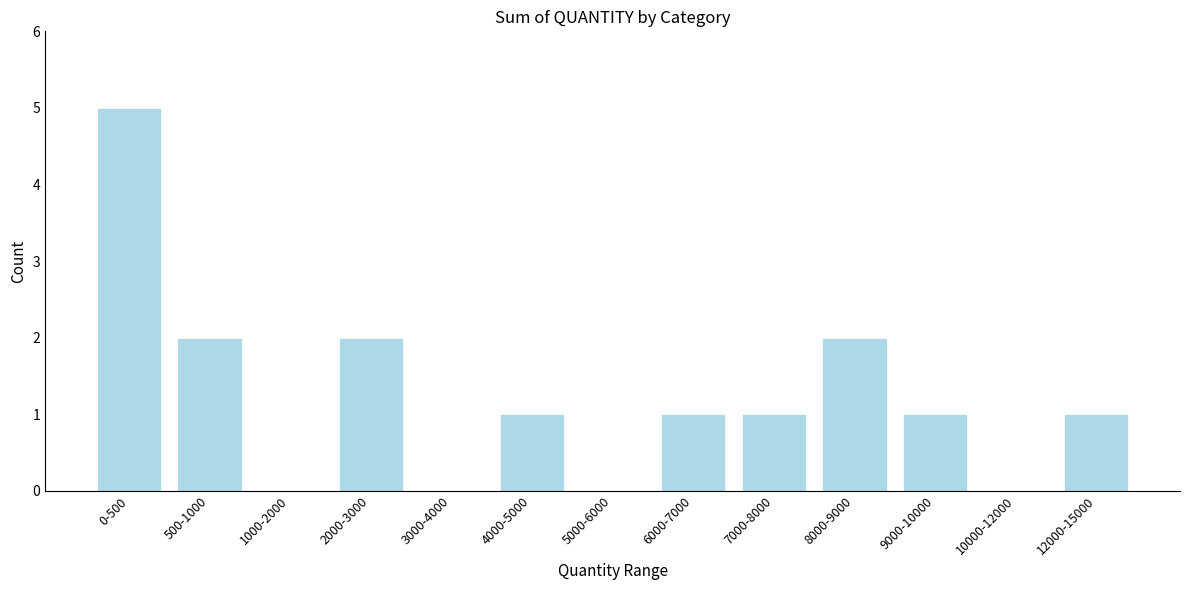

Reading right to left, what are all the values shown in this chart?

12000-15000=1	10000-12000=0	9000-10000=1	8000-9000=2	7000-8000=1	6000-7000=1	5000-6000=0	4000-5000=1	3000-4000=0	2000-3000=2	1000-2000=0	500-1000=2	0-500=5